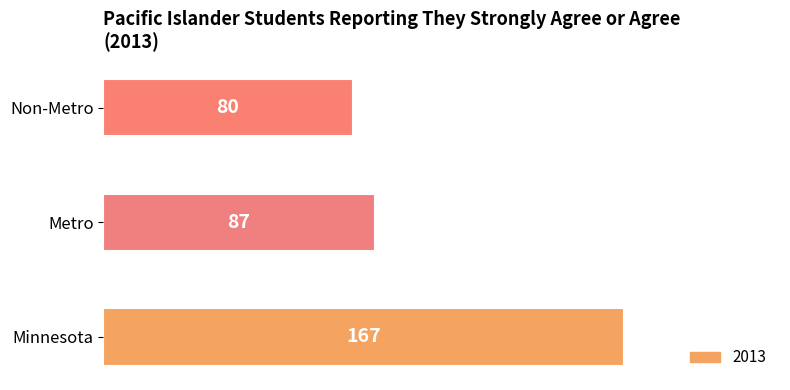

What is the difference between the maximum and minimum values?

87